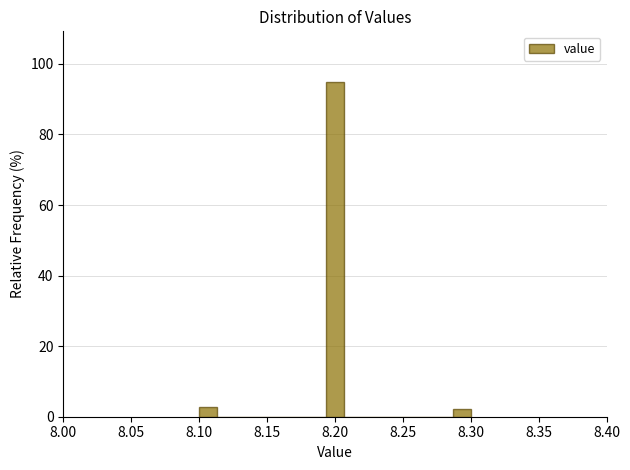

Around what value on the x-axis is the tallest bar? Give the approximate position of its centre, as read against the axis.

8.200